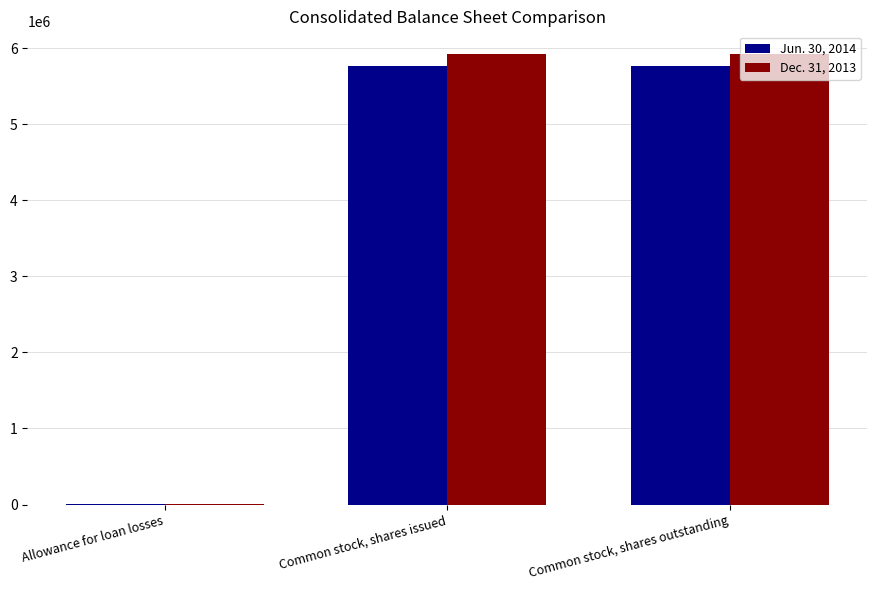

Is it true that Jun. 30, 2014 equals 5761645 at Common stock, shares issued?

True